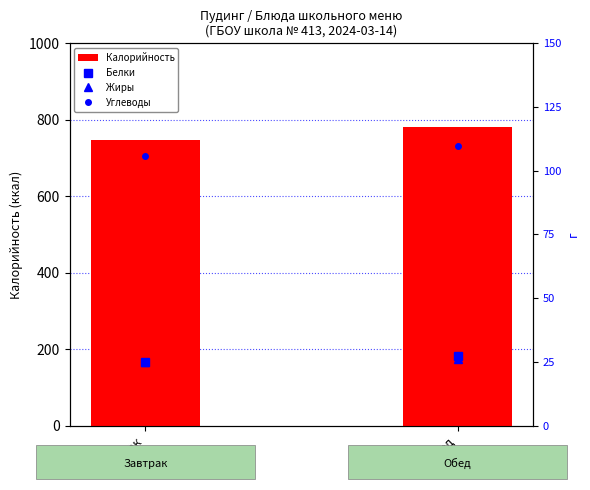

Reading left to right, extract all data points from this chart.

Калорийность: 746.3	780.2
Белки: 25.1	27.1
Жиры: 25.0	26.2
Углеводы: 105.8	109.6